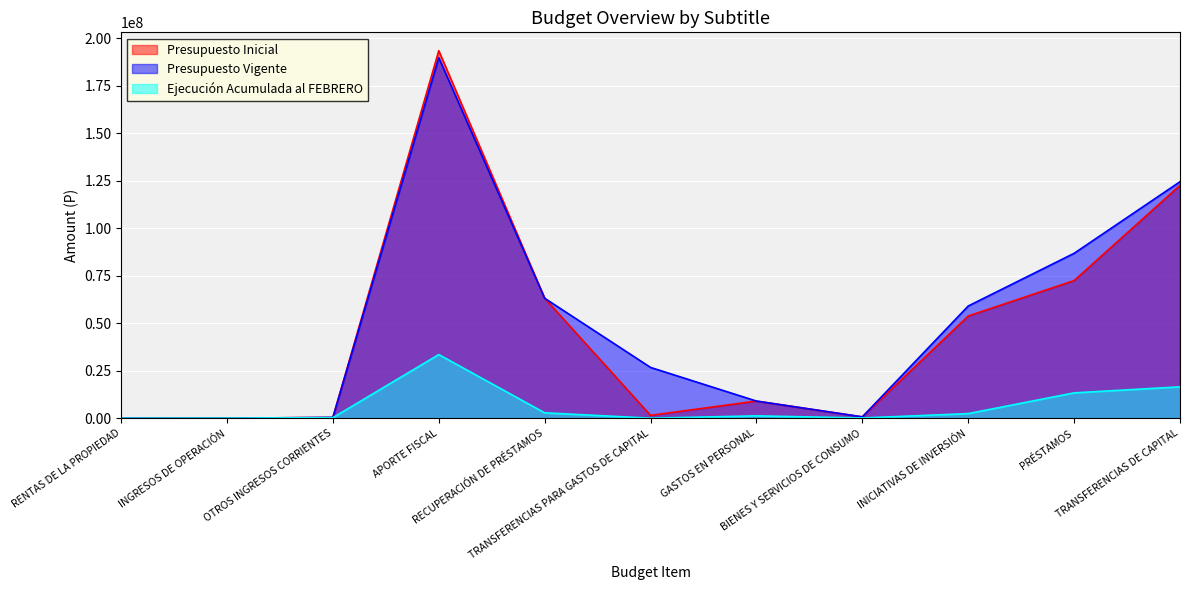

What is the label of the 8th point from the right?

APORTE FISCAL